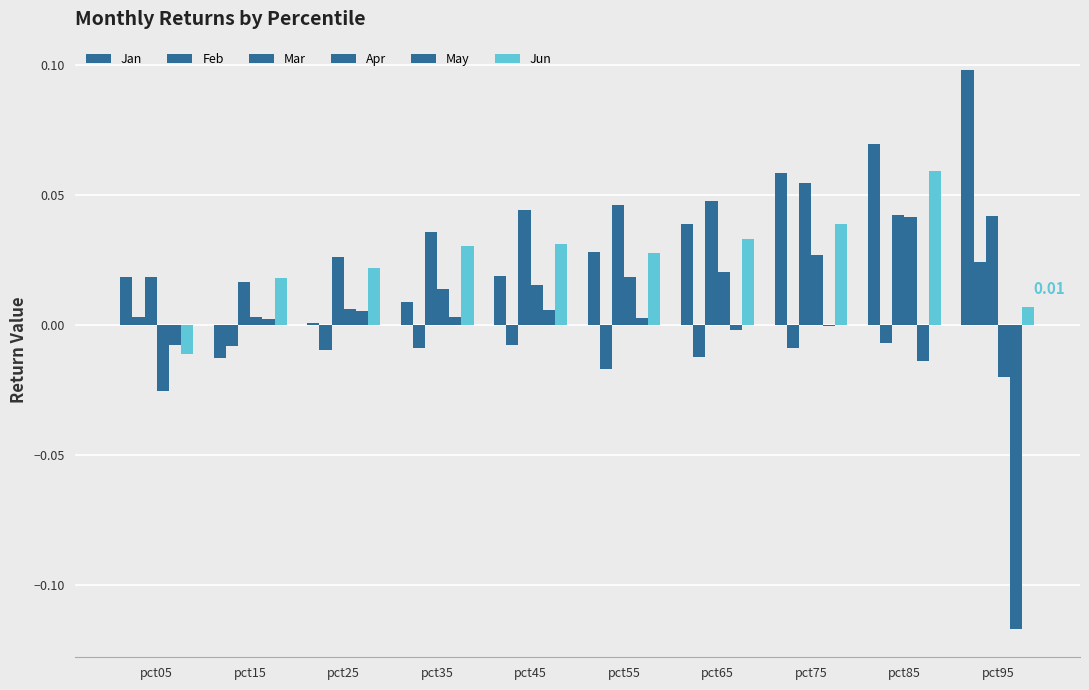

True or false: Jan has a value of 0.0 at pct55.

False